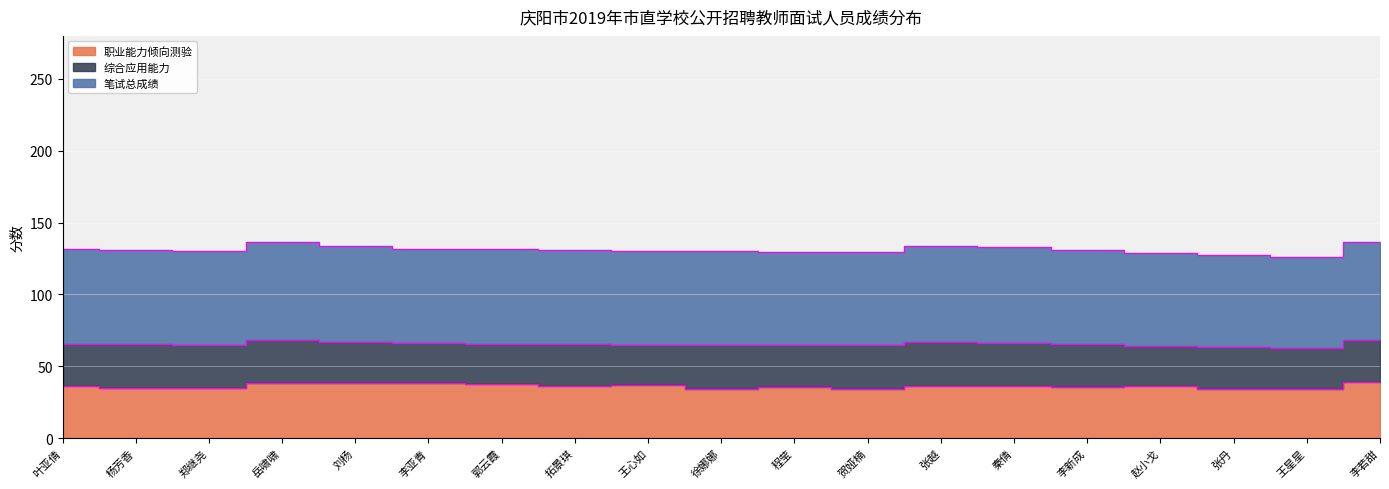

True or false: 笔试总成绩 has more than 0 points higher than both neighbors.

True